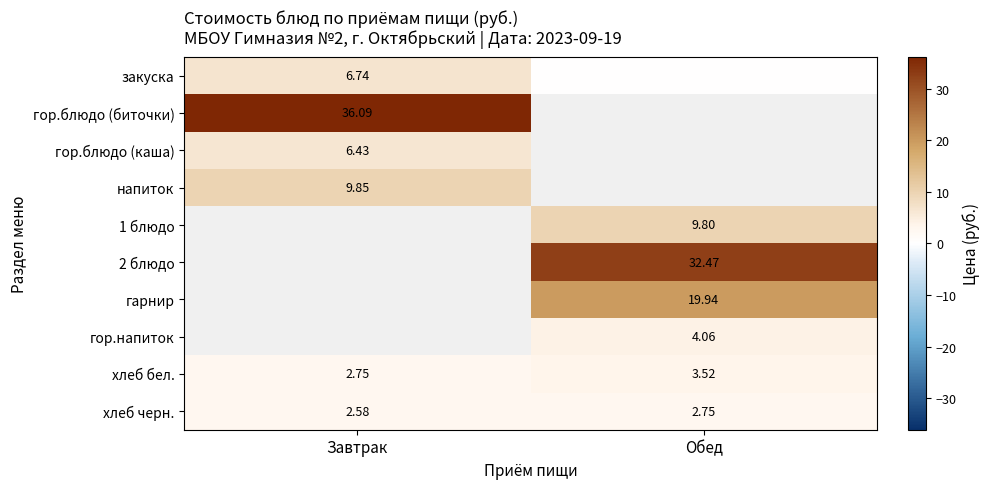

At which label is хлеб бел. closest to 3?

Завтрак